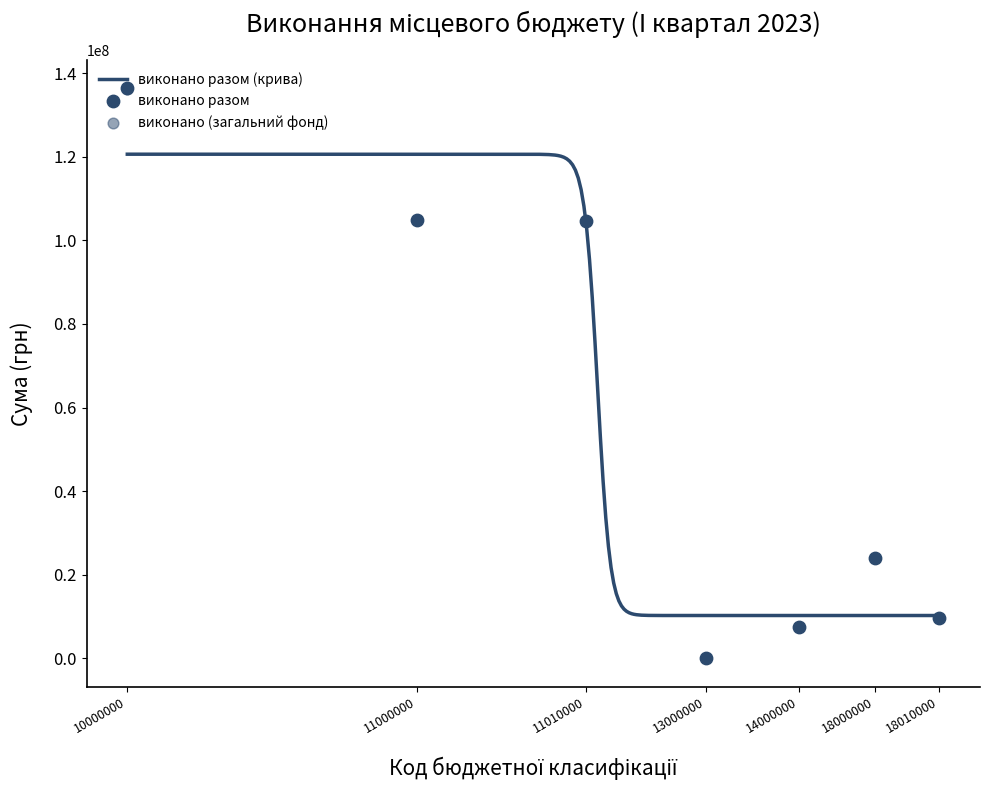

Which series has the largest total across all categories?

затверджено (загальний фонд)